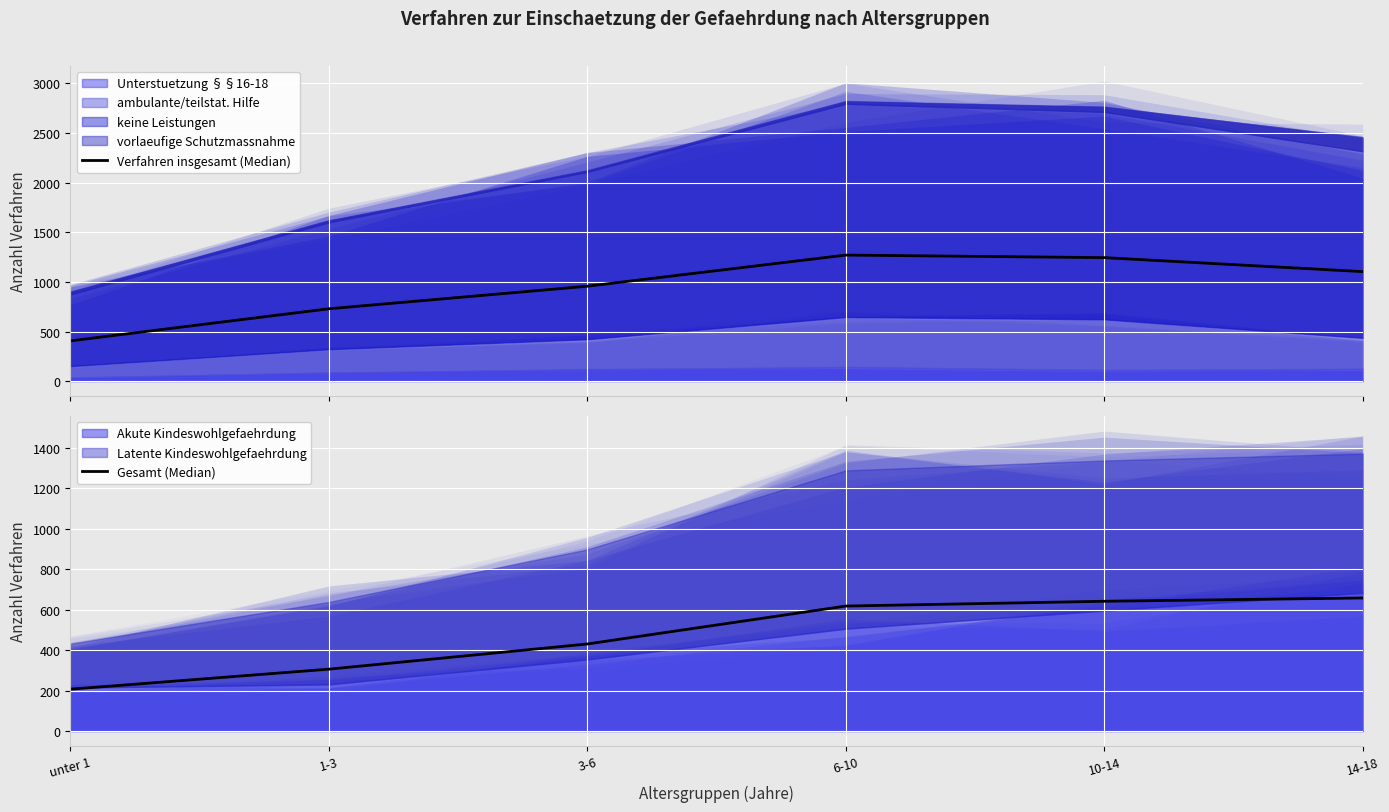

What is the difference between the maximum and minimum values in the Verfahren insgesamt (Median) series?

864.0